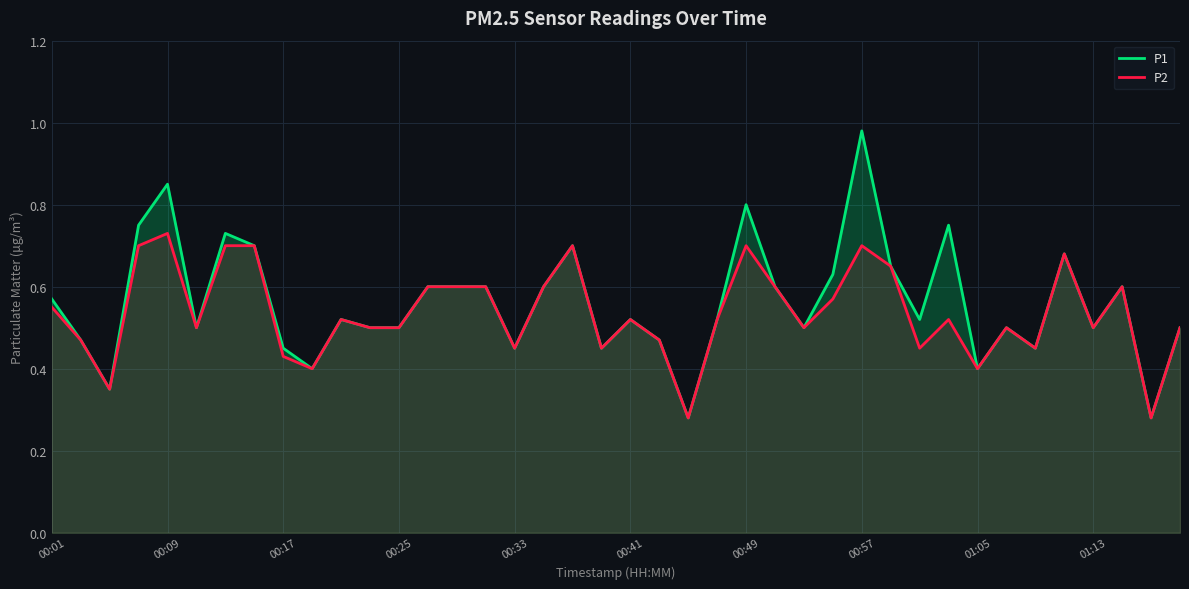

What is the sum of all P1 values?

22.4